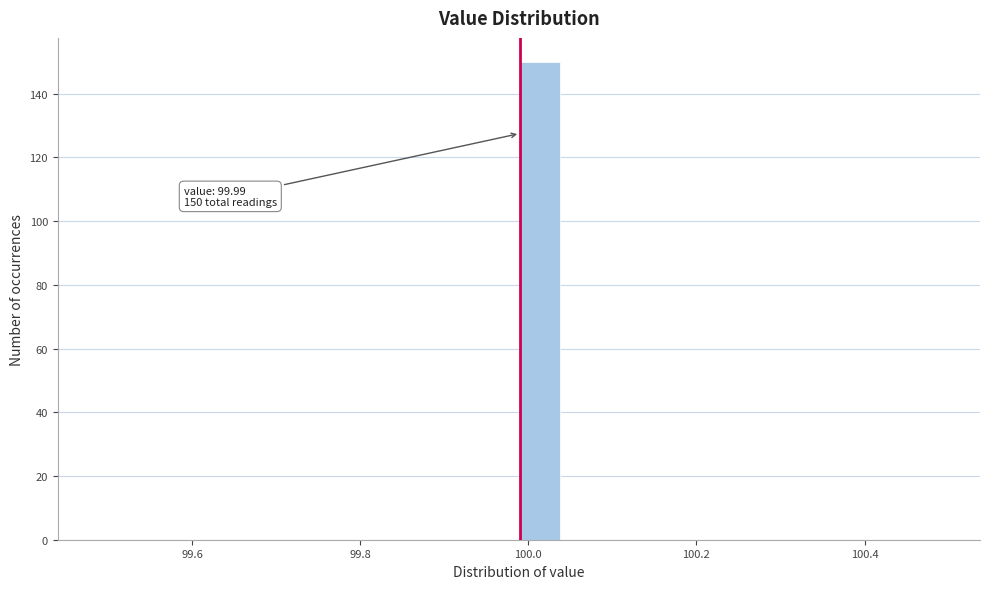

Around what value on the x-axis is the tallest bar? Give the approximate position of its centre, as read against the axis.

100.02